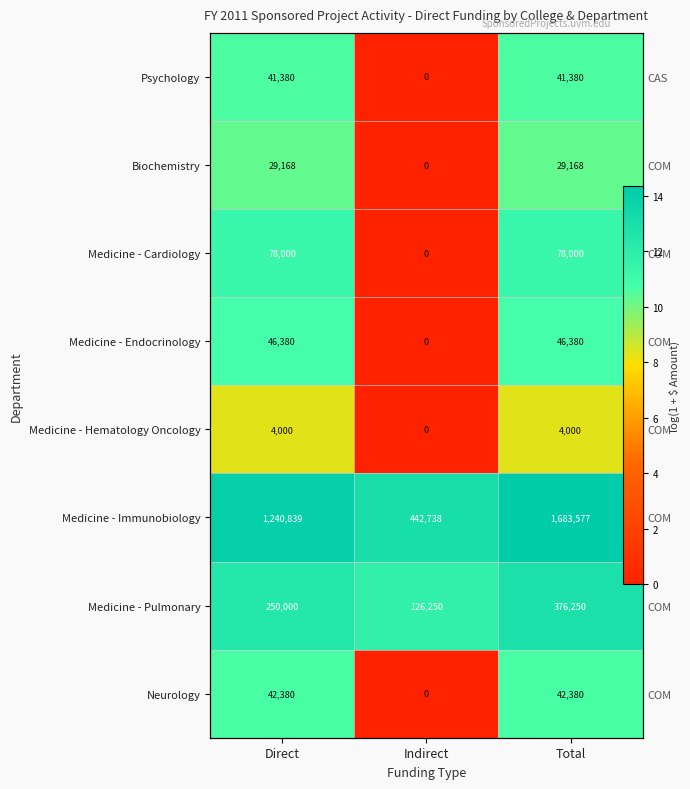

How many values in Neurology are above zero?

2